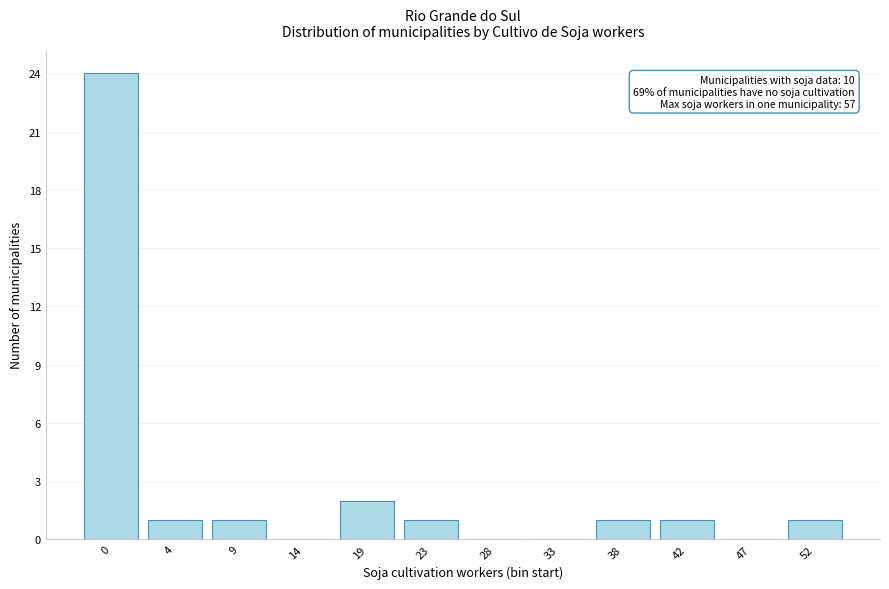

Reading right to left, list all the values displayed in this chart.

52=1	47=0	42=1	38=1	33=0	28=0	23=1	19=2	14=0	9=1	4=1	0=24